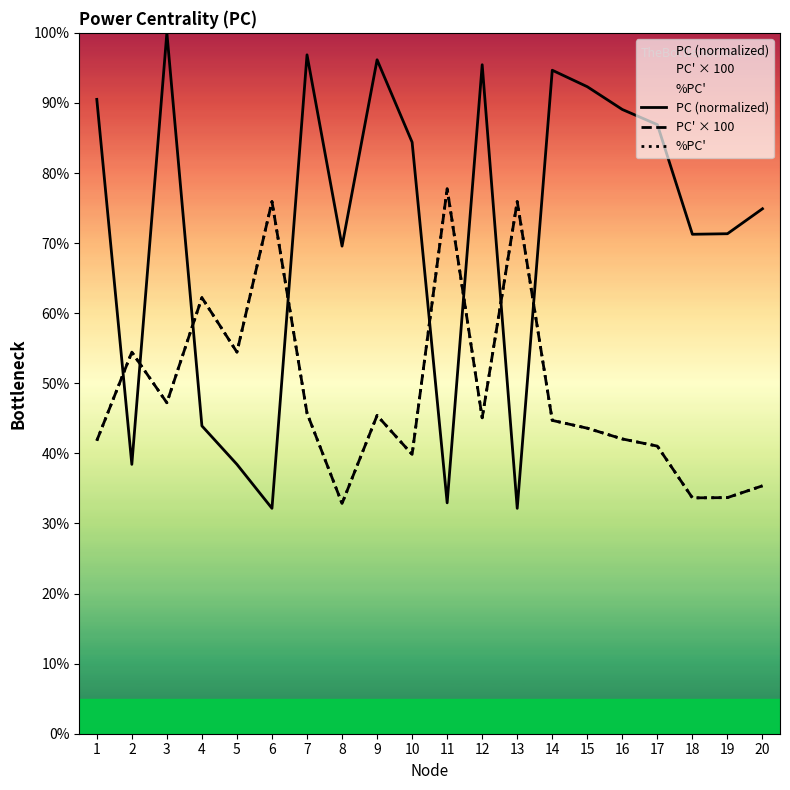

At which label is PC' × 100 closest to 55?

2